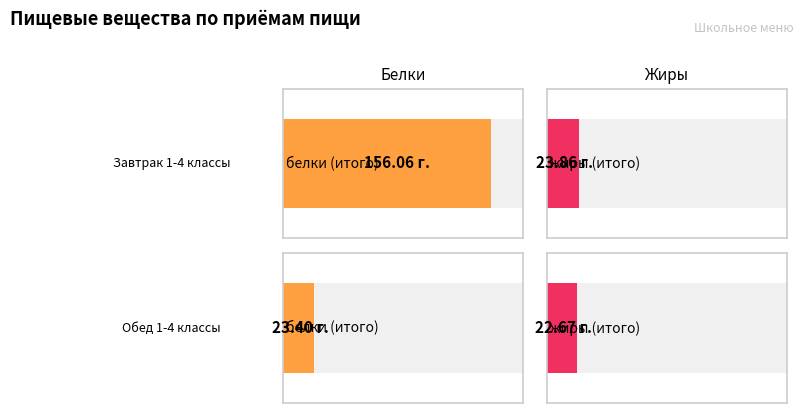

How many bars are there in total?

4